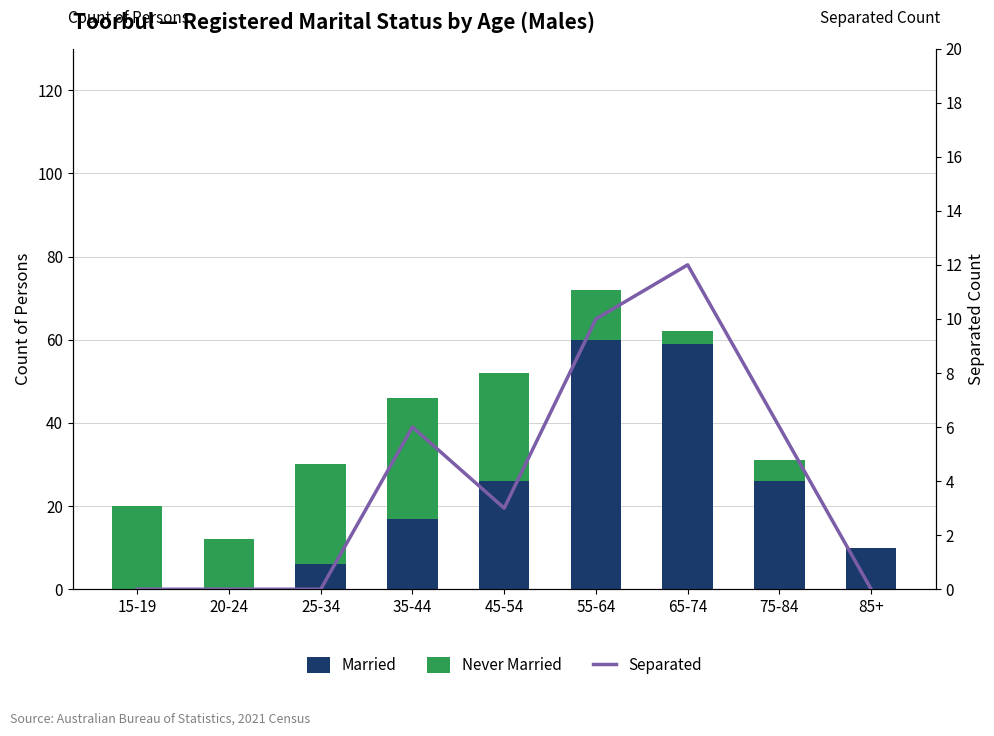

Rank the categories by Married value from lowest to highest.

15-19, 20-24, 25-34, 85+, 35-44, 45-54, 75-84, 65-74, 55-64